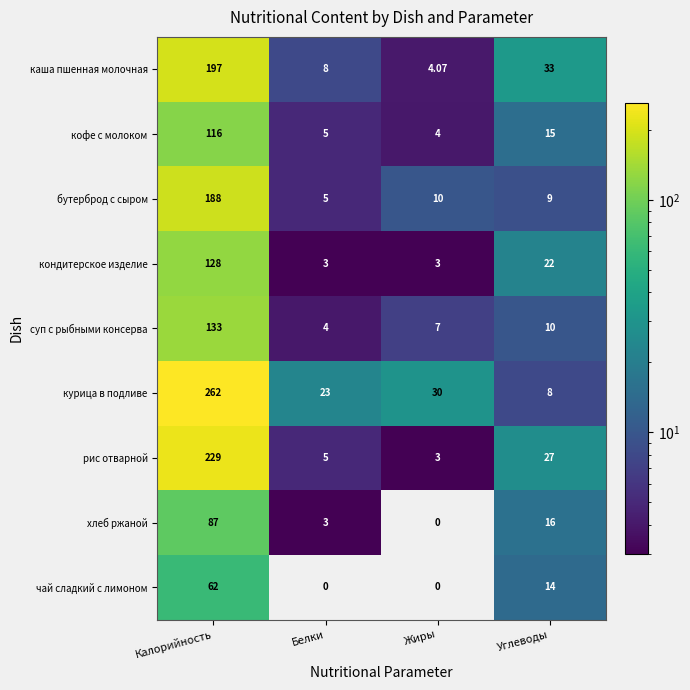

At which category is the sum across all series the highest?

Калорийность